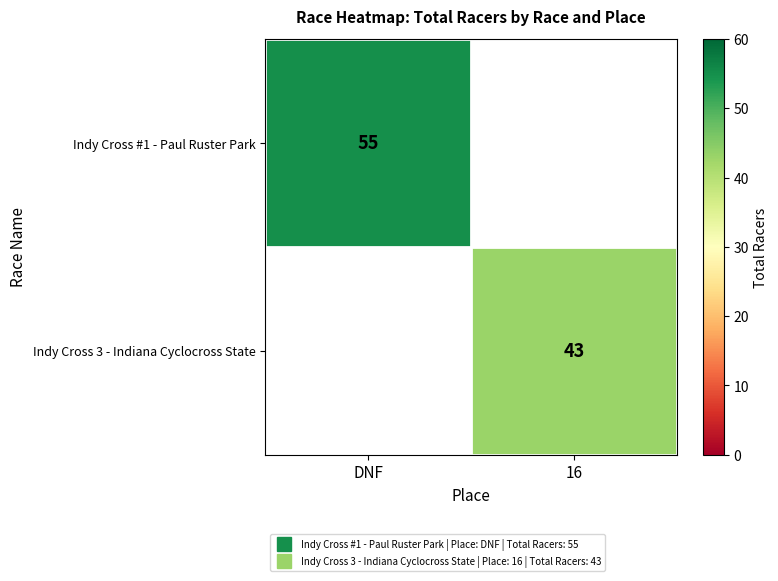

The Indy Cross #1 - Paul Ruster Park series shows 55.0 at DNF. True or false?

True